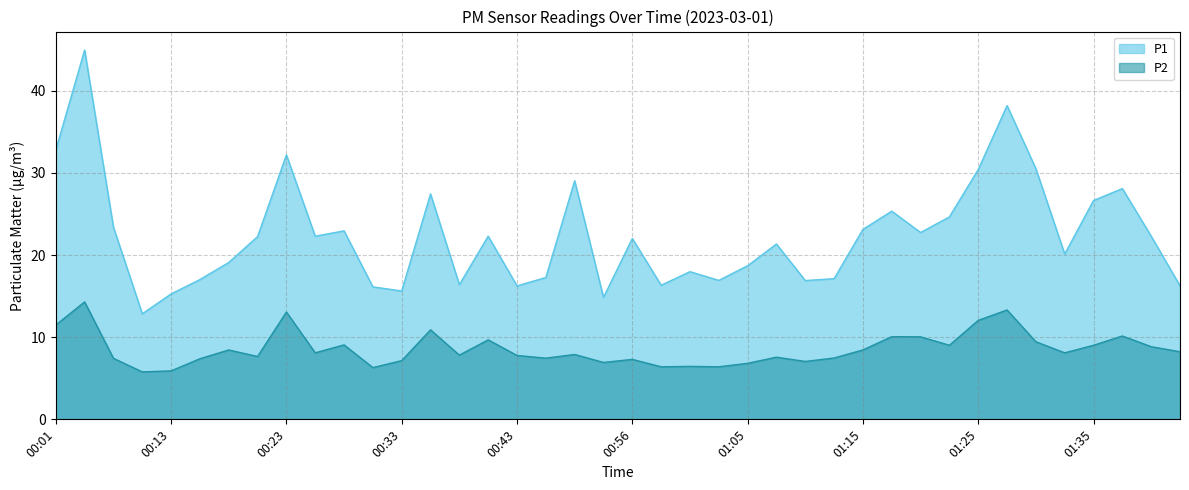

What are all the series names shown in the legend?

P1, P2